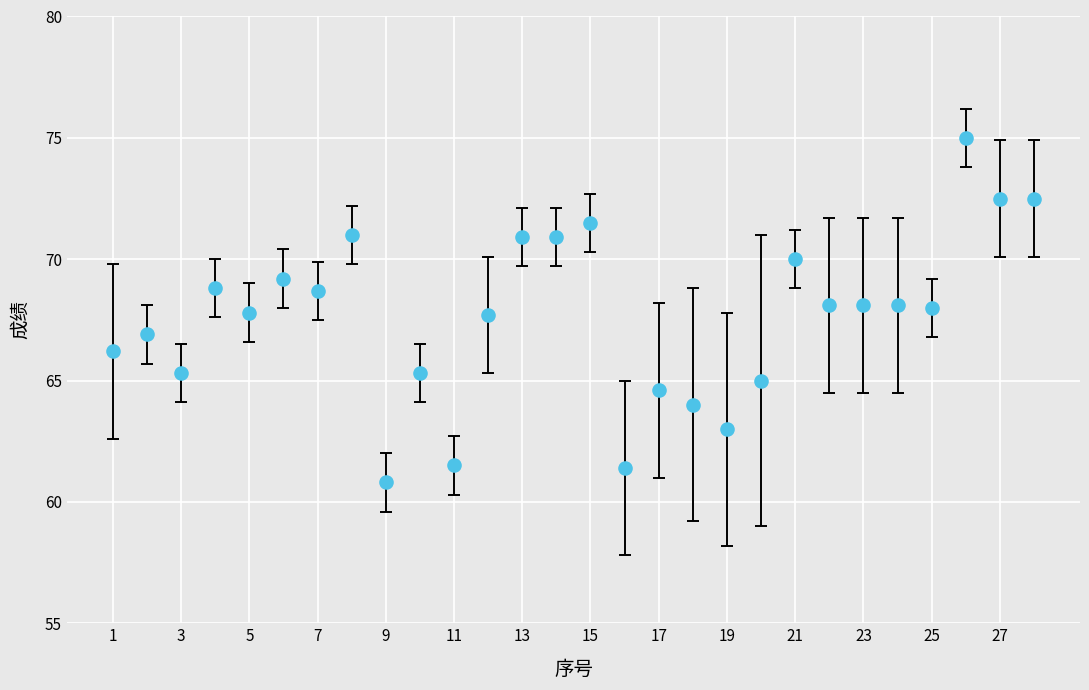

What is the range of X values (max minus min)?

27.0